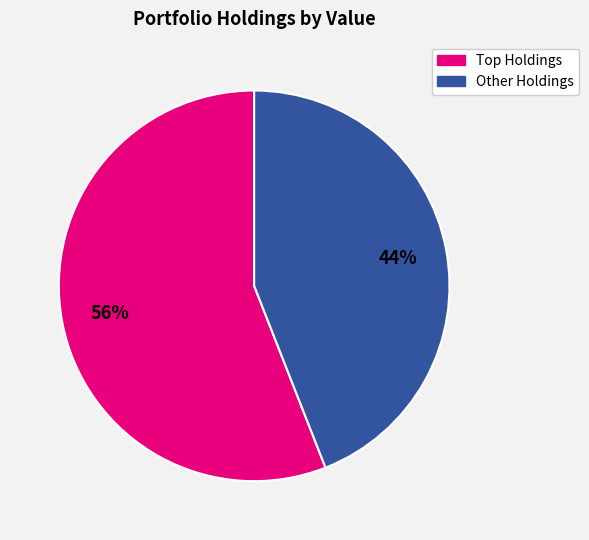

Does any single category account for the majority?

Yes